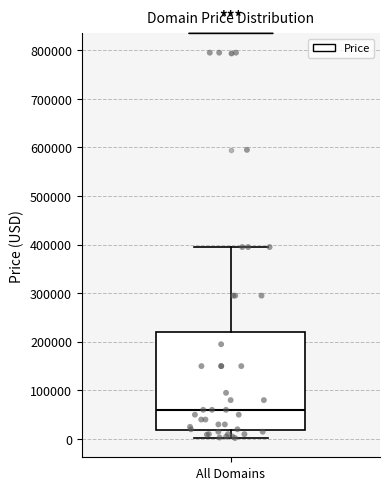

Read this box plot against the y-axis: the position of the median line, the range covered by the box, and the ends of both whiskers. The values are not printed on the chart, so give them approximately, as read against the axis.

median 60000, box 20000 to 220000, whiskers 0 to 390000